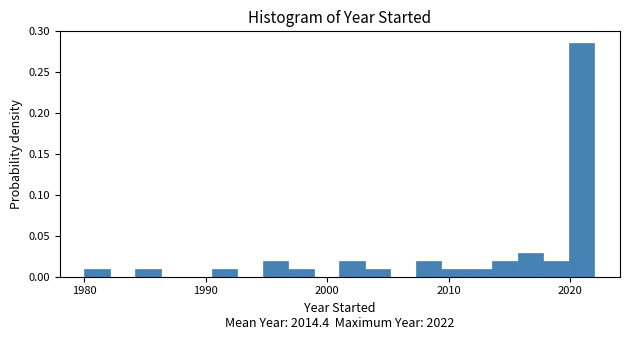

Read against the x-axis, roughly where is the centre of the tallest bar?

2021